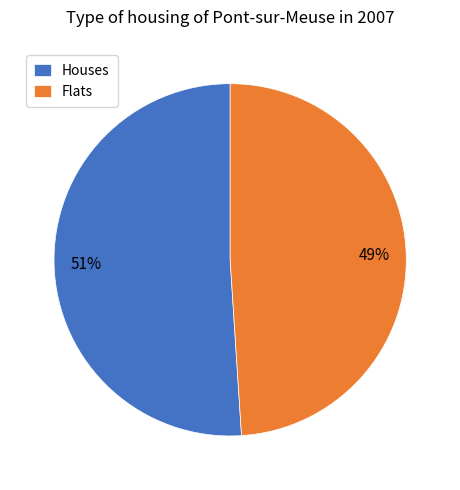

To the nearest percent, what is the average slice percentage?

50%